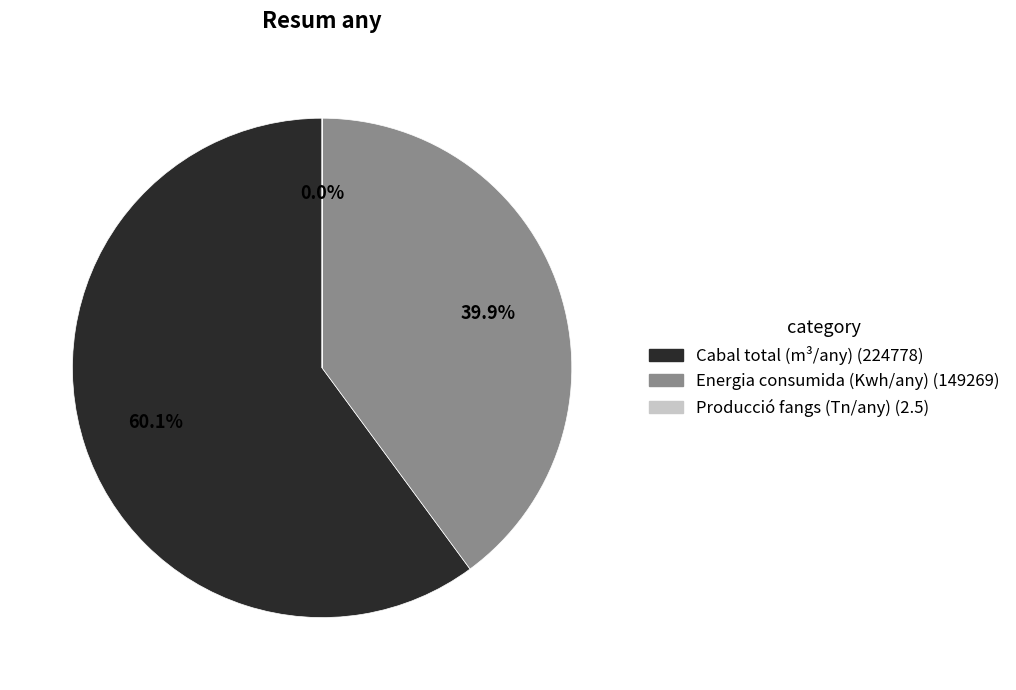

Which category has the biggest portion of the pie?

Cabal total (m³/any)